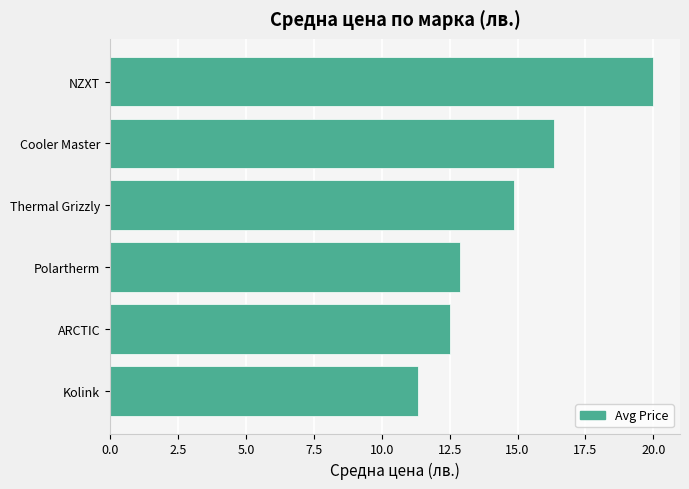

What is the change in value from Cooler Master to NZXT?

+3.6